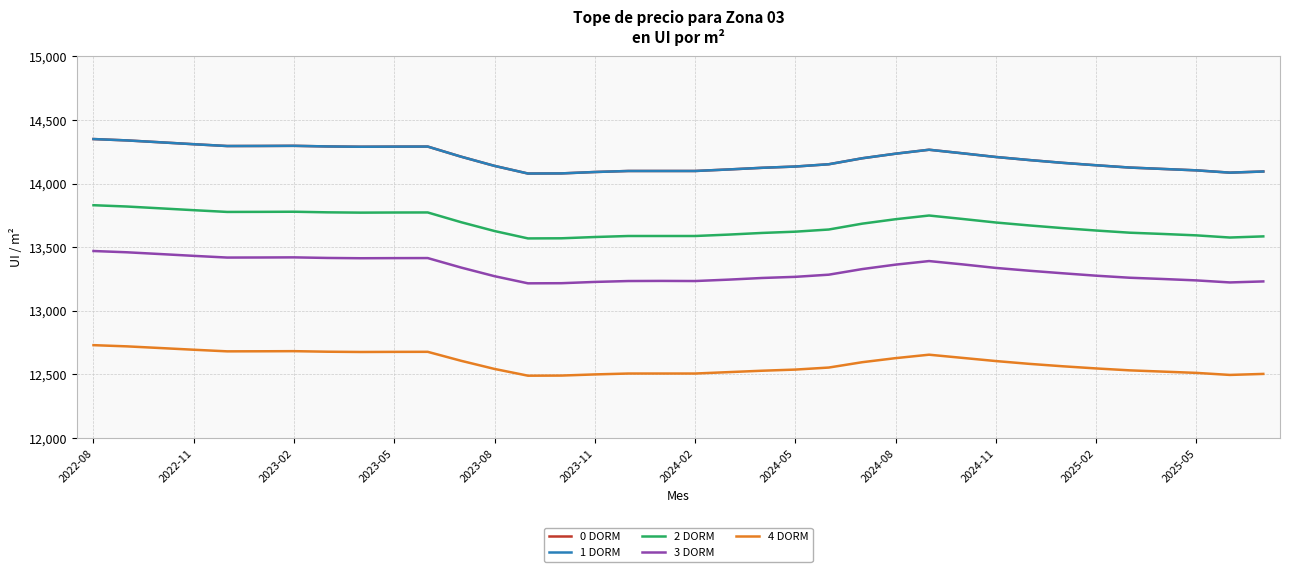

Which has a higher value, 2024-04 or 2025-06?

2024-04